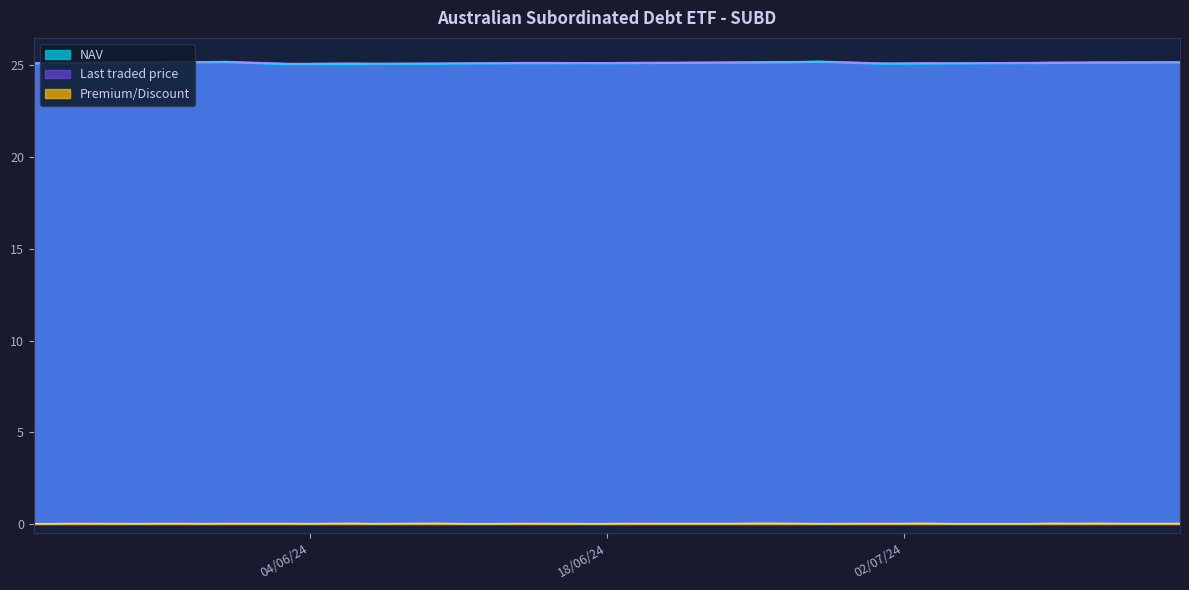

At which category is the sum across all series the highest?

11